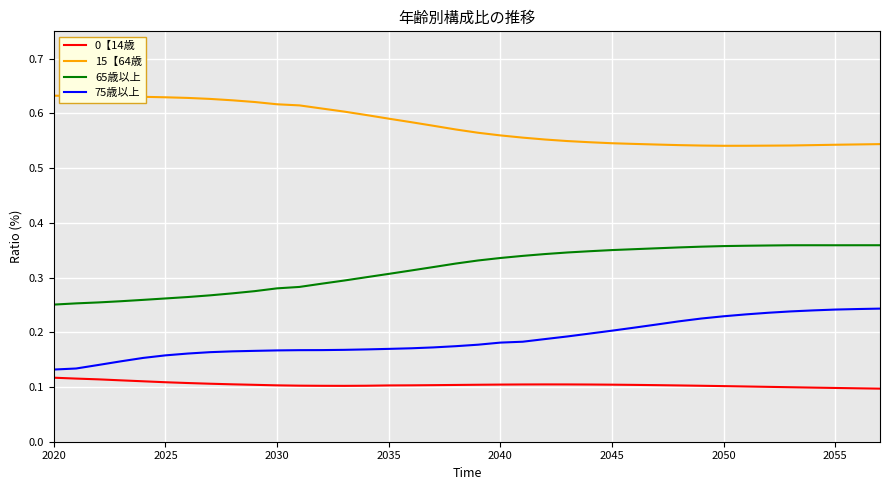

List the series in order of their overall mean, highest first.

15【64歳, 65歳以上, 75歳以上, 0【14歳